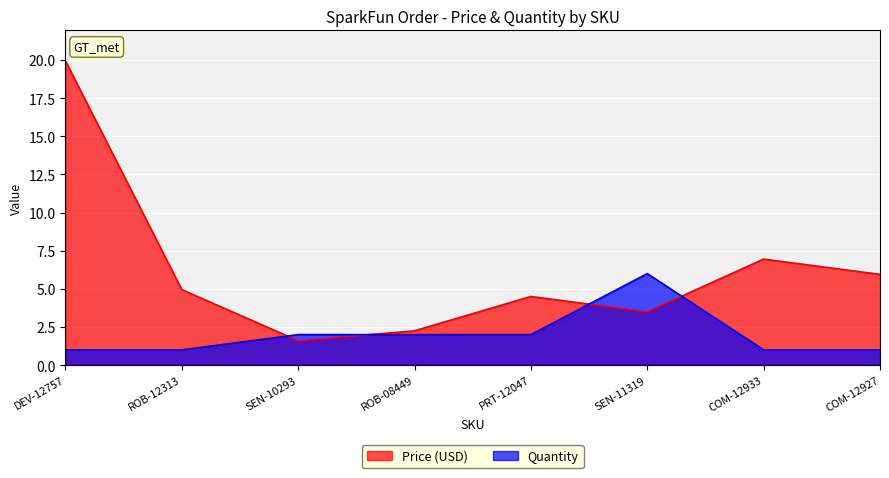

The Quantity series shows 1.0 at ROB-12313. True or false?

True